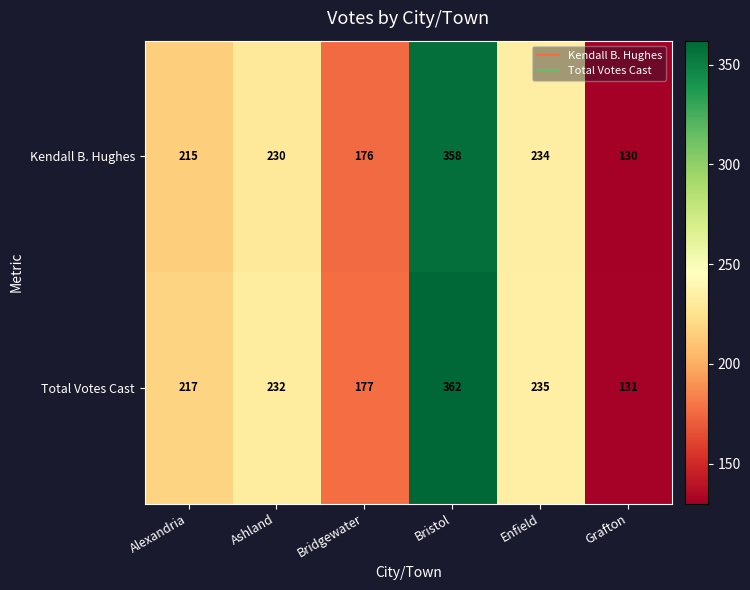

At how many categories does at least one series exceed 236?

1